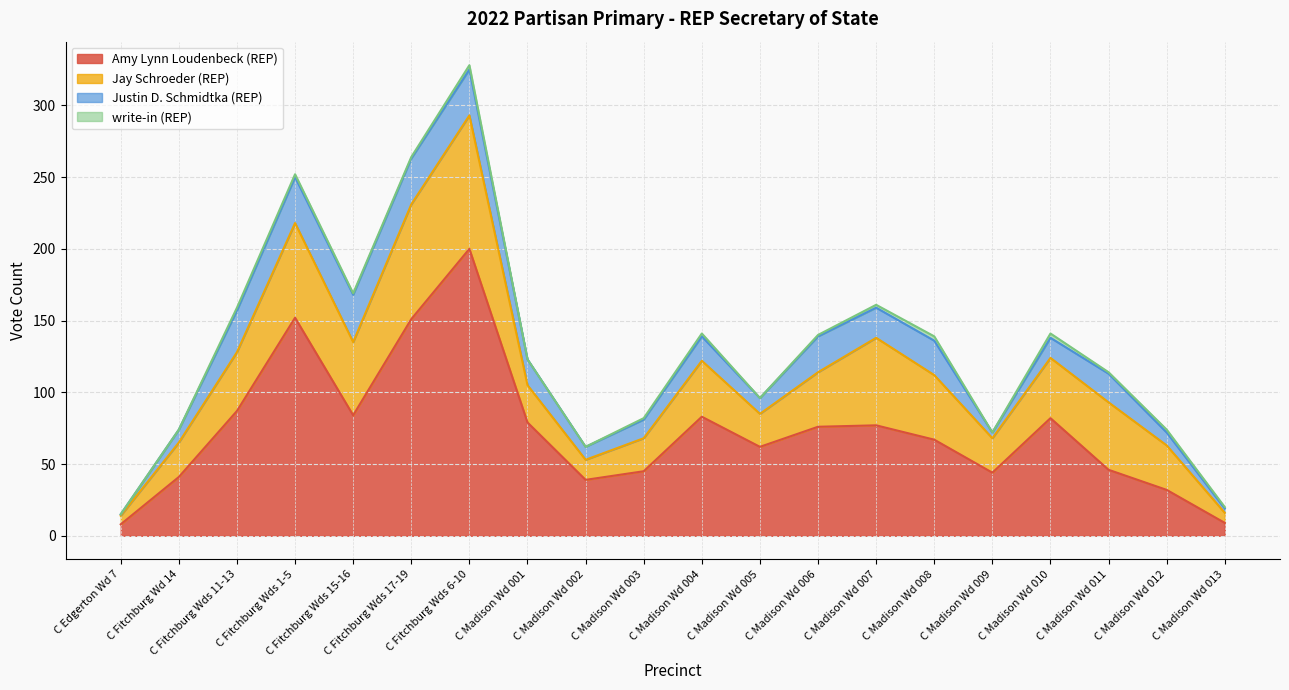

At which label does Jay Schroeder (REP) first exceed 39?

C Fitchburg Wds 11-13